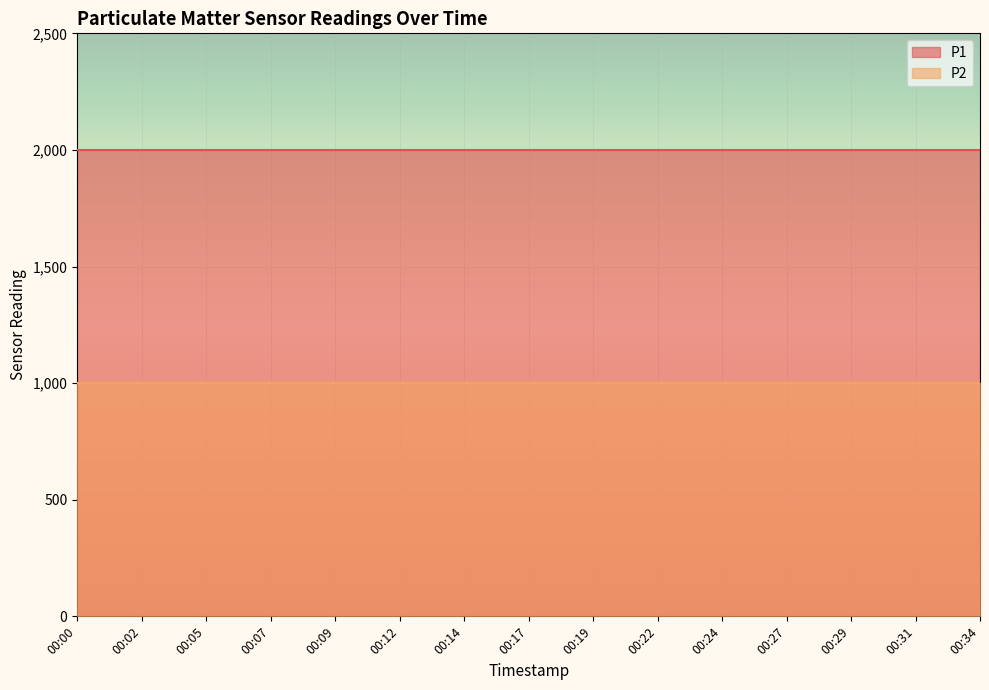

List the labels in order of P2 value, largest first.

00:00, 00:02, 00:05, 00:07, 00:09, 00:12, 00:14, 00:17, 00:19, 00:22, 00:24, 00:27, 00:29, 00:31, 00:34